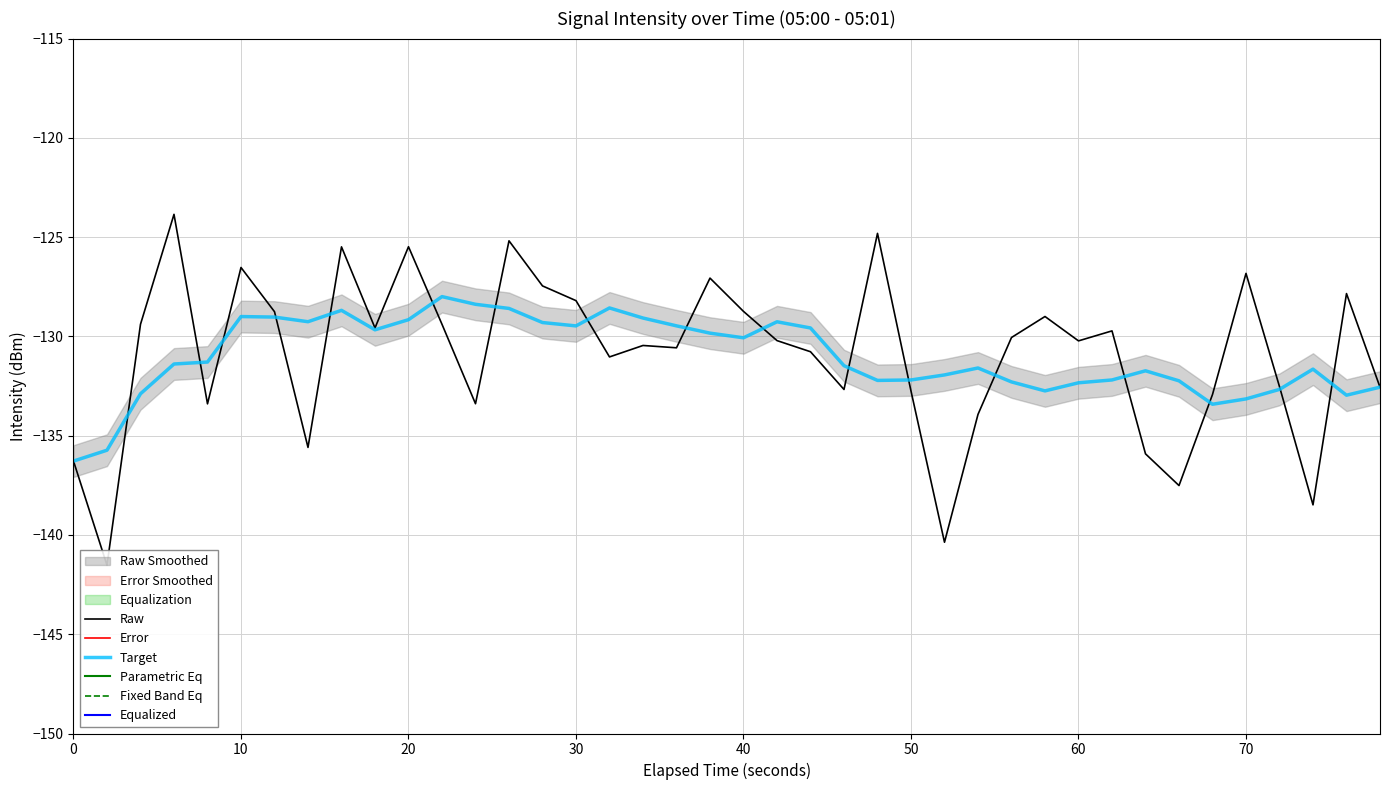

True or false: Raw has more than 1 interior local peaks.

True